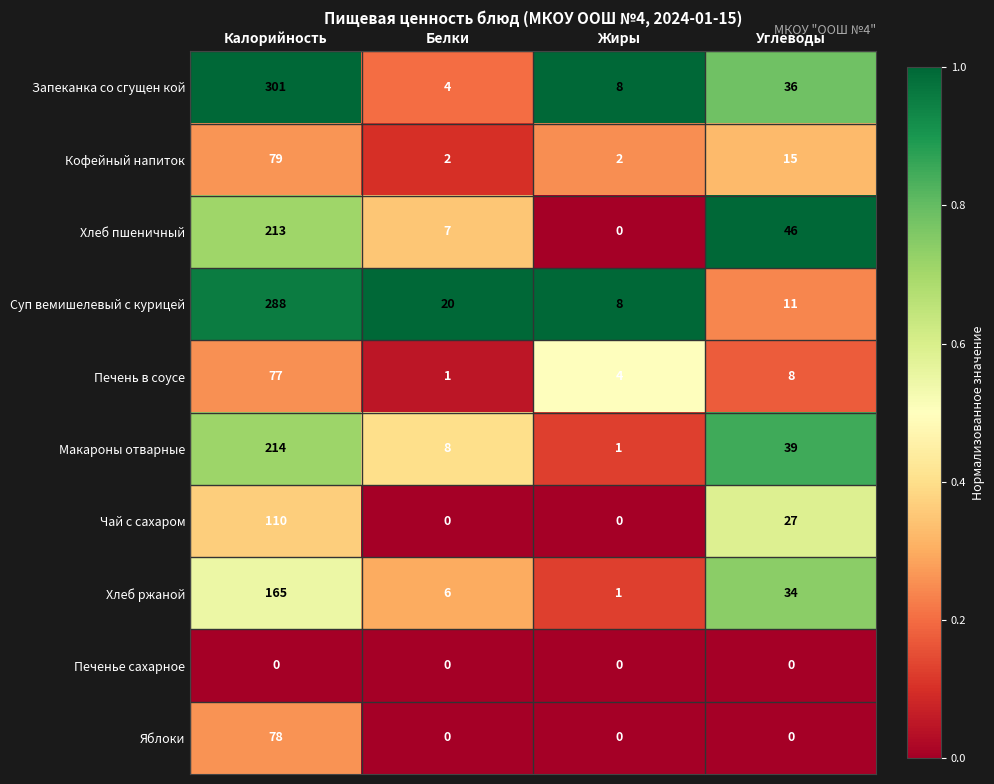

What value does the Чай с сахаром series have at Калорийность?

110